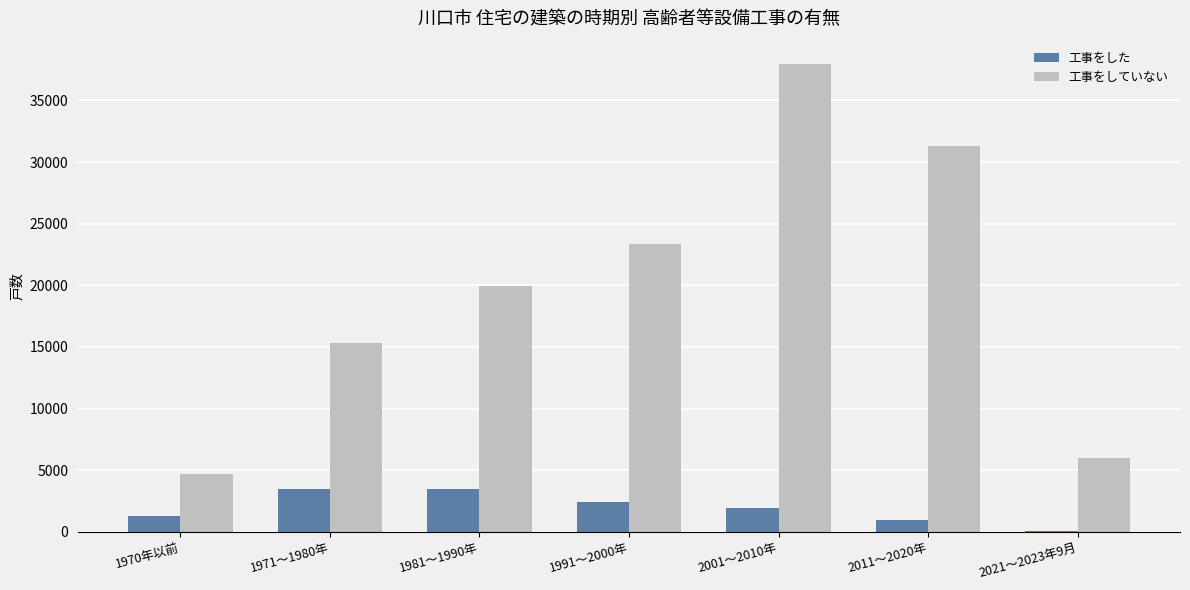

The value of 工事をしていない at 2011～2020年 is 31320. True or false?

True